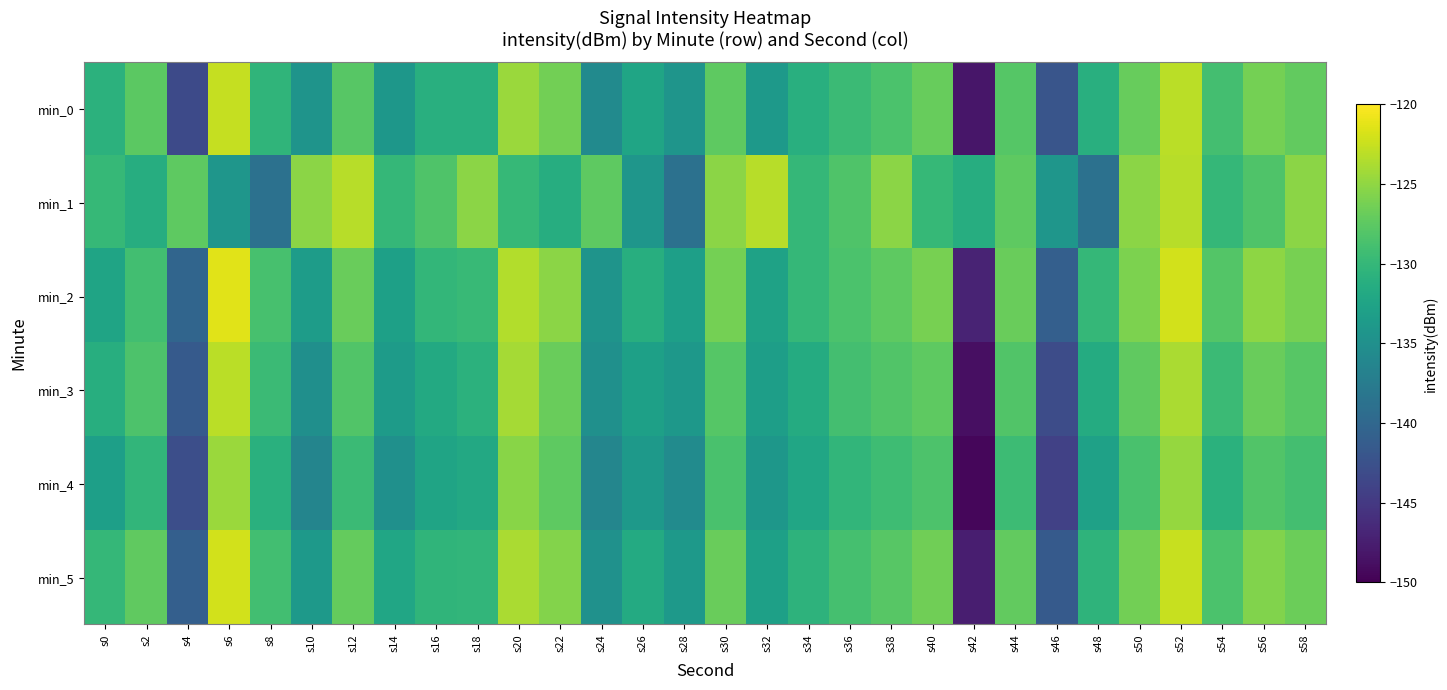

What is the maximum value shown in the chart?

-121.3